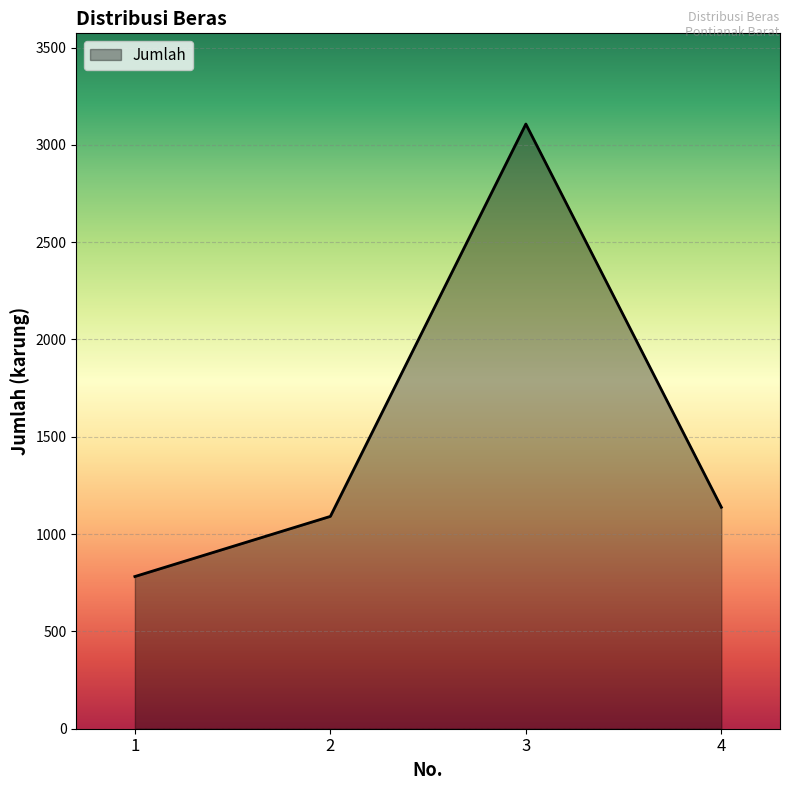

Rank the categories by value from highest to lowest.

3, 4, 2, 1